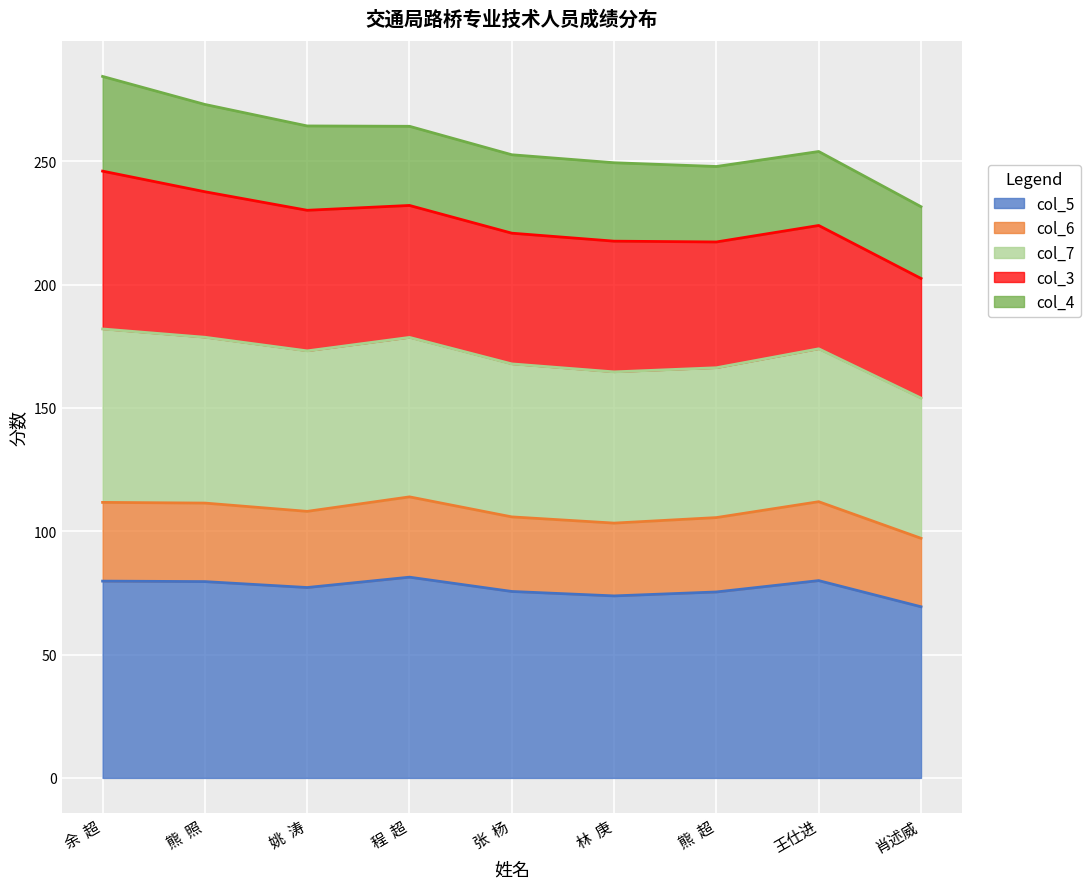

How many categories are shown in the chart?

9